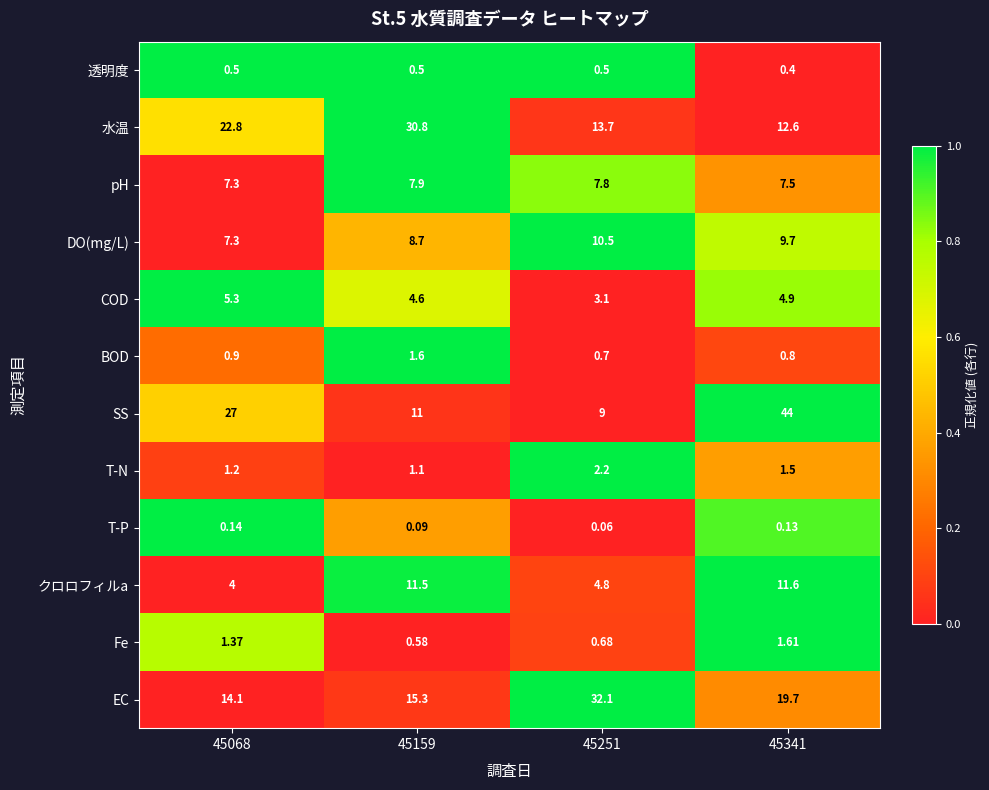

Which series has the largest total across all categories?

SS